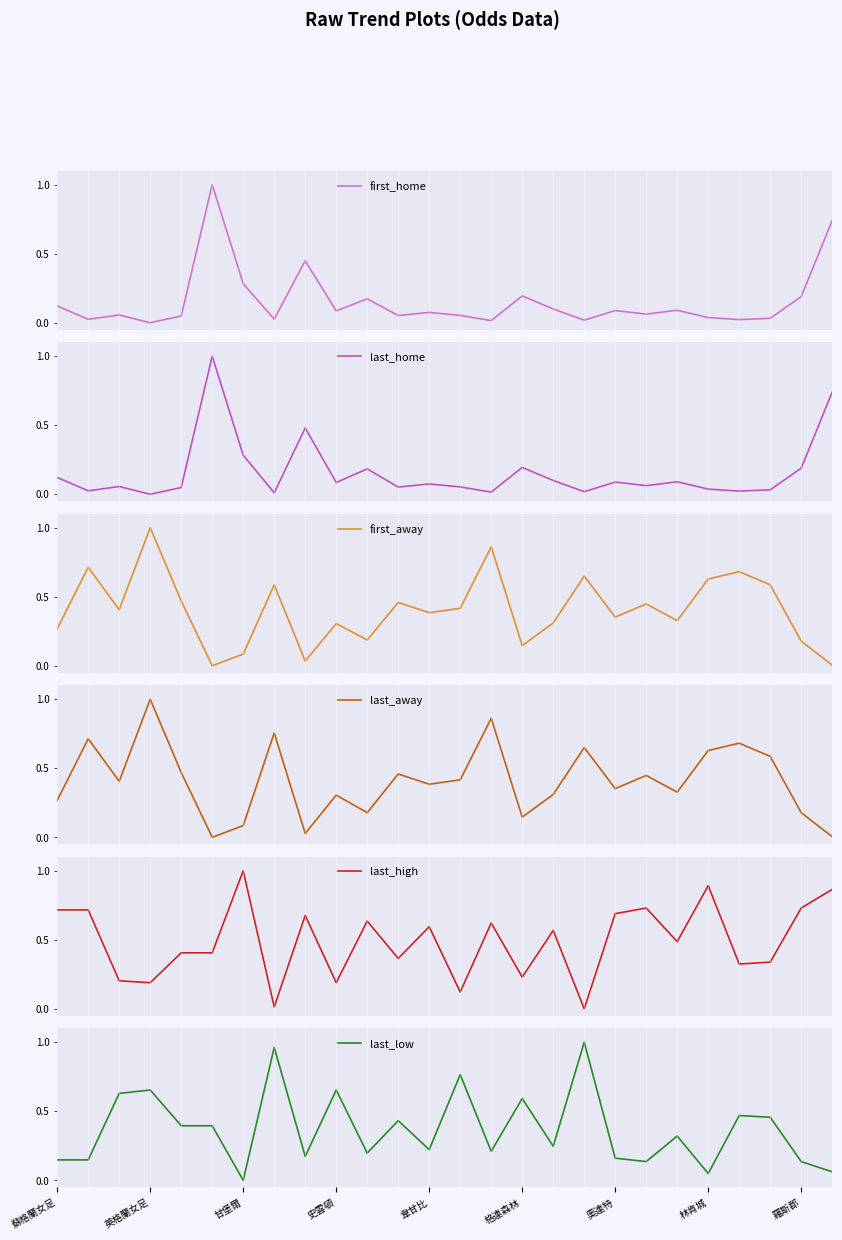

What is the sum of all last_home values?

4.1